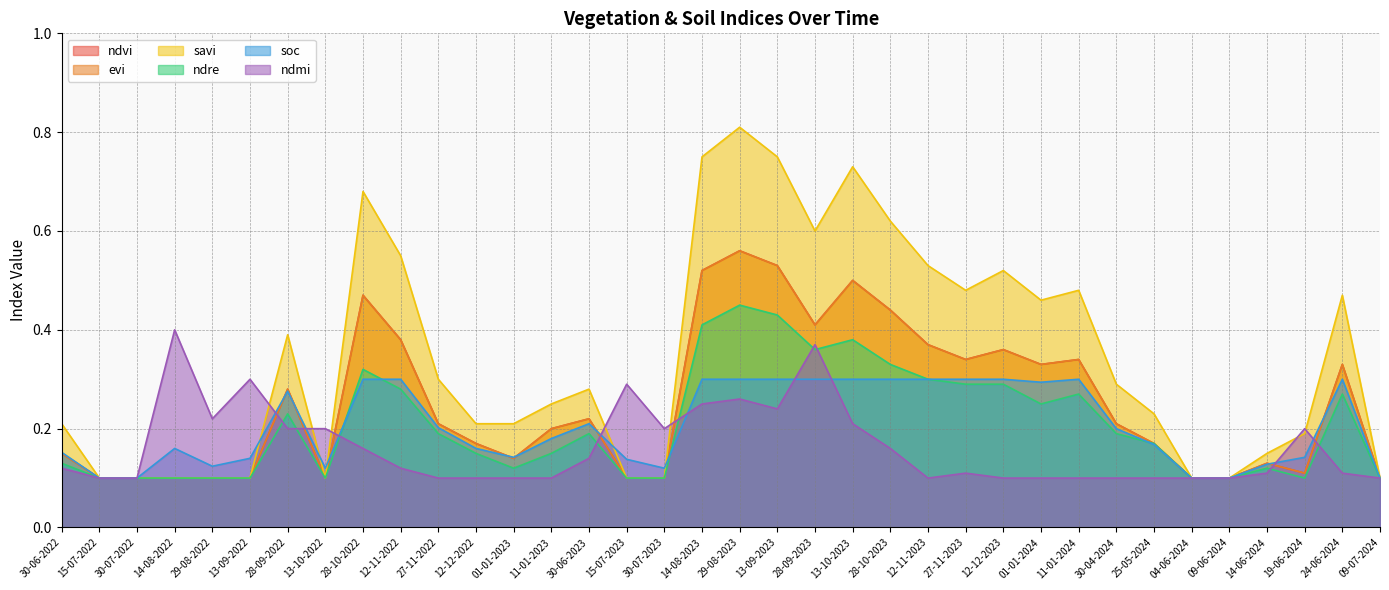

Which label corresponds to the smallest value in the chart?

15-07-2022